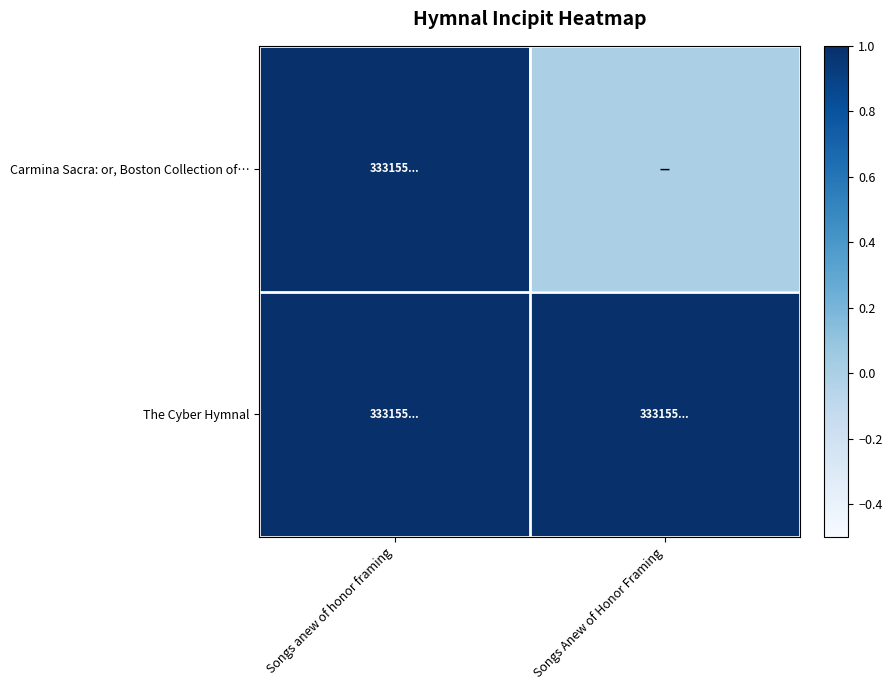

Reading left to right, extract all data points from this chart.

Carmina Sacra: or, Boston Collection of…: Songs anew of honor framing=1	Songs Anew of Honor Framing=0
The Cyber Hymnal: Songs anew of honor framing=1	Songs Anew of Honor Framing=1